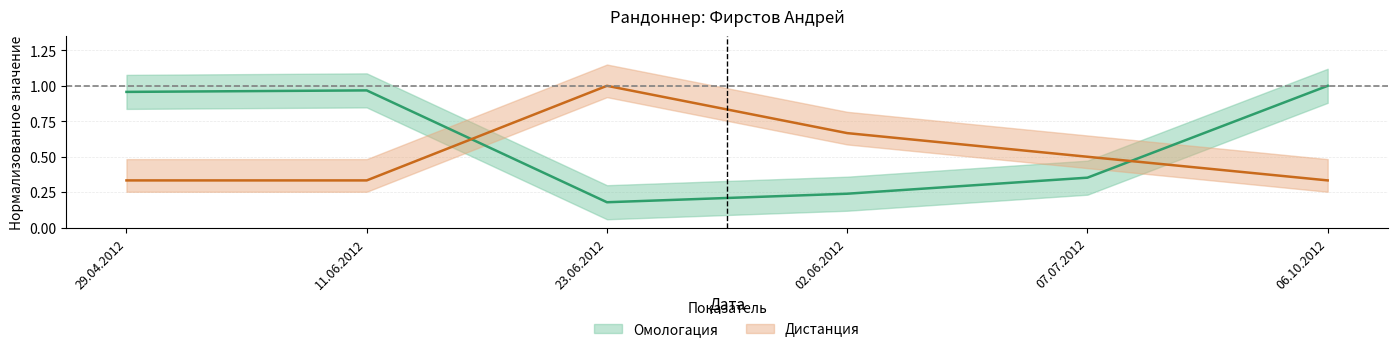

At which category does Омологация reach its first local valley?

23.06.2012